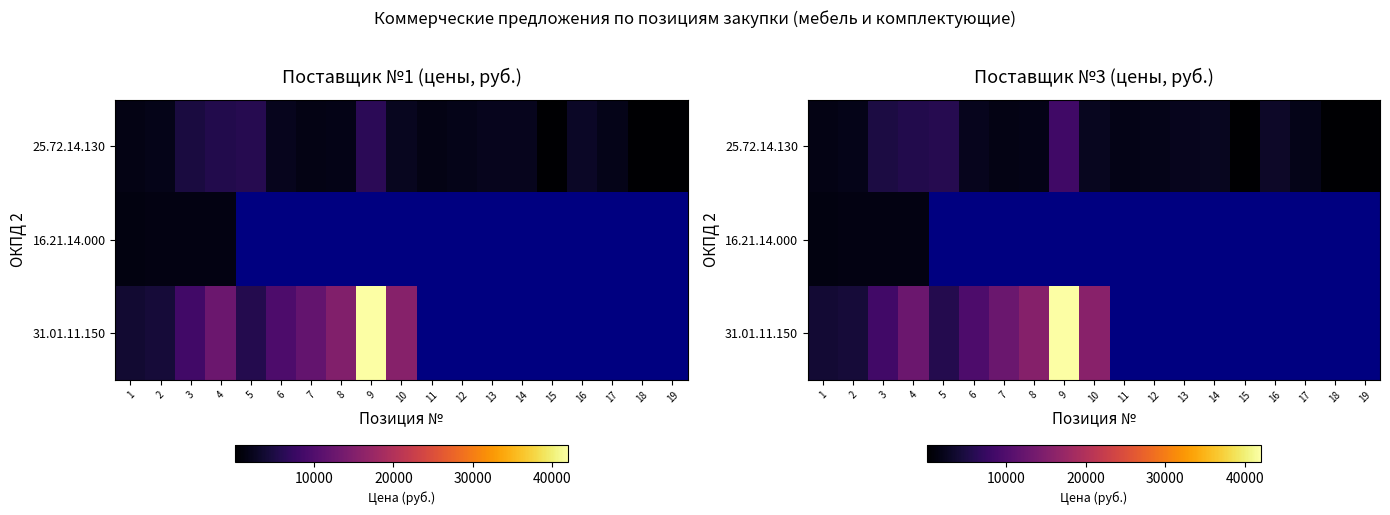

What is the difference between the 31.01.11.150 values at 3 and 6?

1110